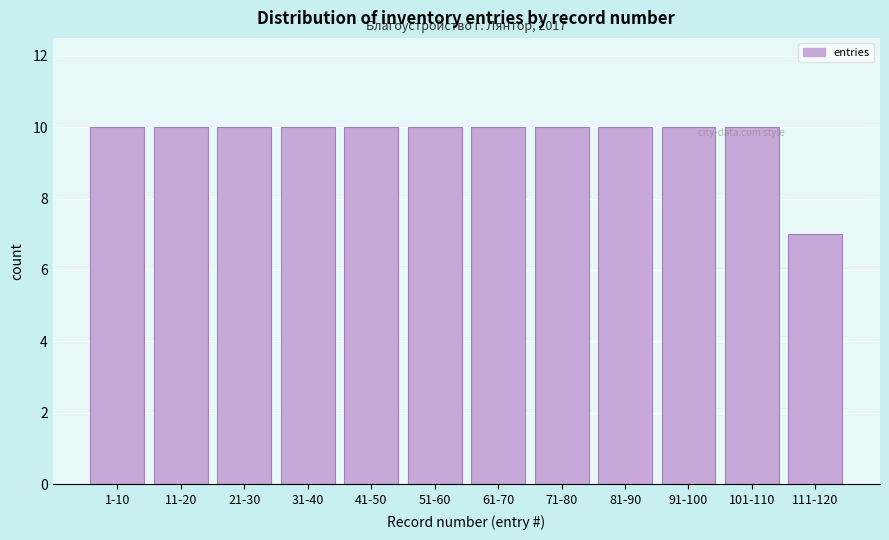

Reading left to right, list all the values displayed in this chart.

1-10=10	11-20=10	21-30=10	31-40=10	41-50=10	51-60=10	61-70=10	71-80=10	81-90=10	91-100=10	101-110=10	111-120=7